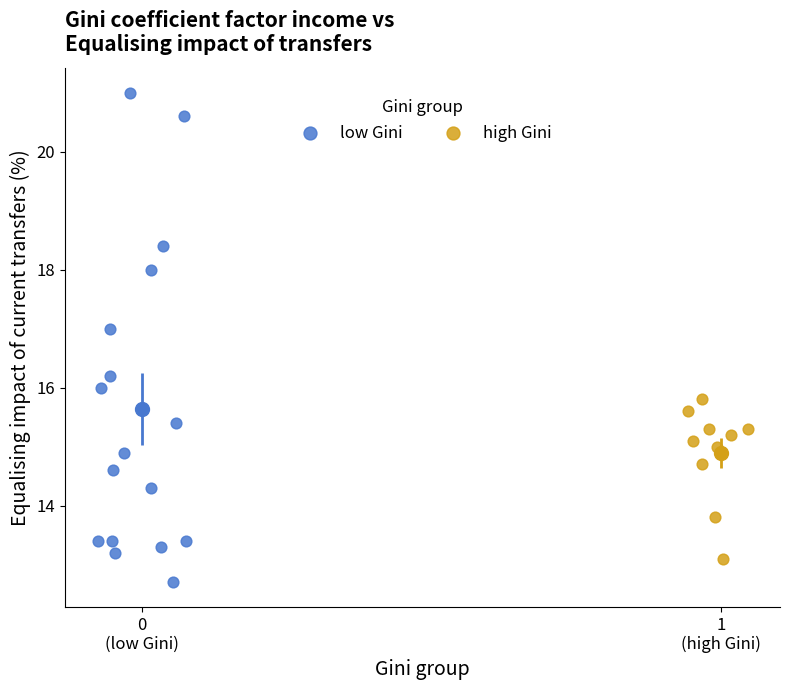

Which series has the widest spread of Y values?

low Gini